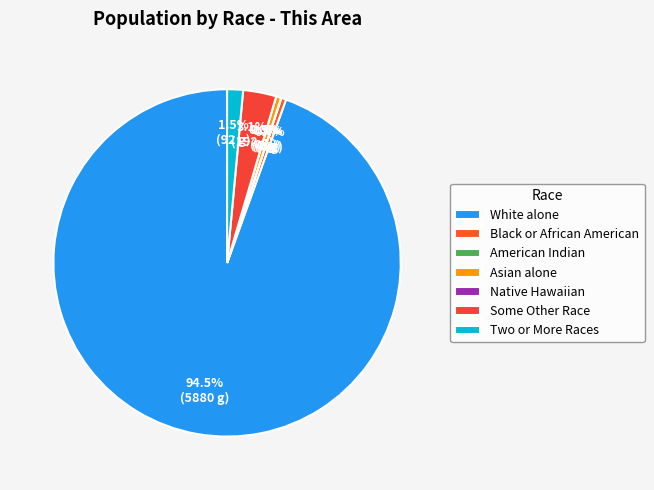

How many segments does this pie chart have?

7